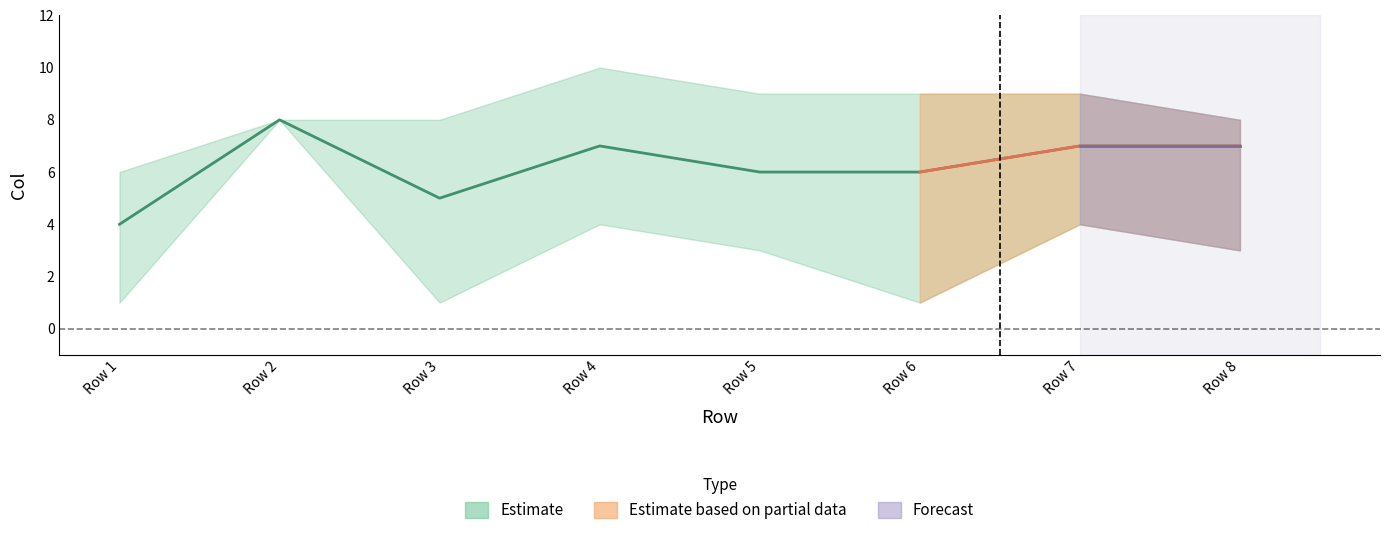

Reading right to left, transcribe all the data shown in this chart.

col_min: 8=3	7=4	6=1	5=3	4=4	3=1	2=8	1=1
col_mid: 8=7	7=7	6=6	5=6	4=7	3=5	2=8	1=4
col_max: 8=8	7=9	6=9	5=9	4=10	3=8	2=8	1=6